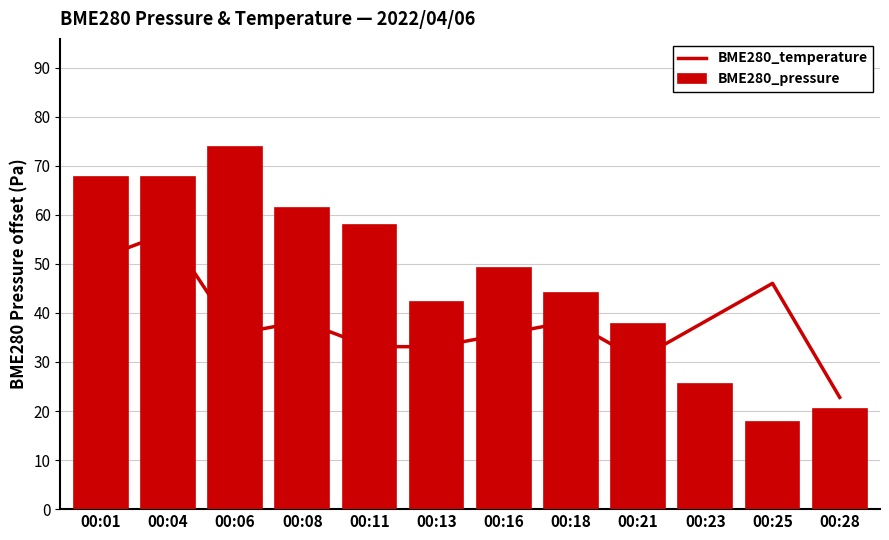

What is the minimum value shown in the chart?

17.8